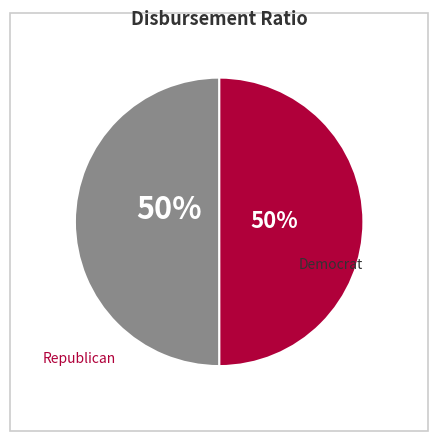

To the nearest percent, what is the average slice percentage?

50%